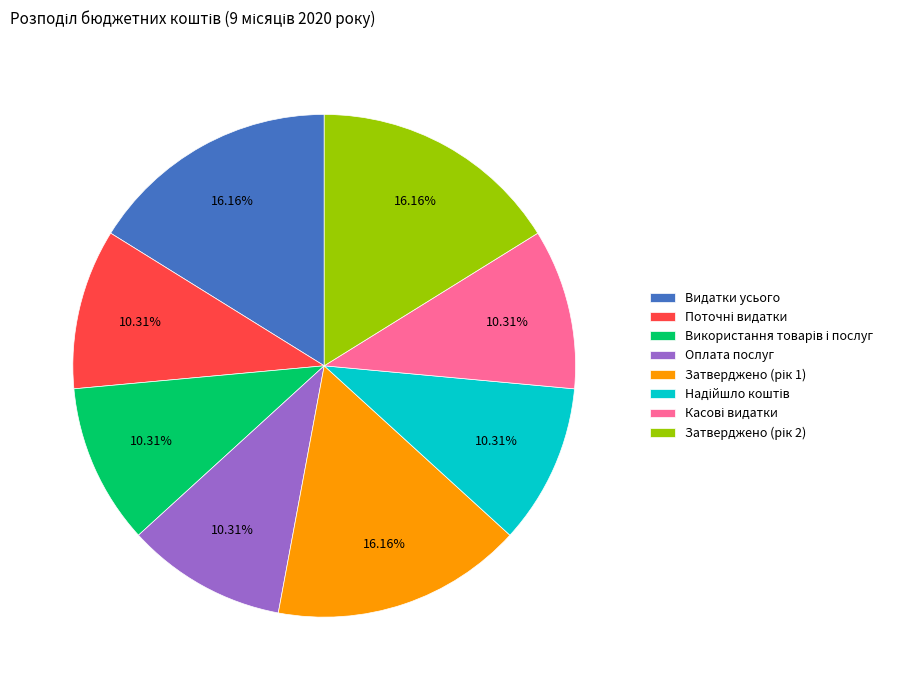

Is Видатки усього the majority of the pie?

No